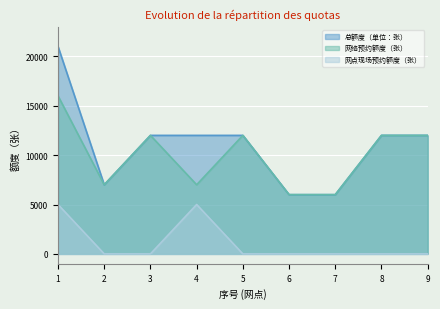

What is the value of the 网点现场预约额度（张） point at the 4th from the left?

5000